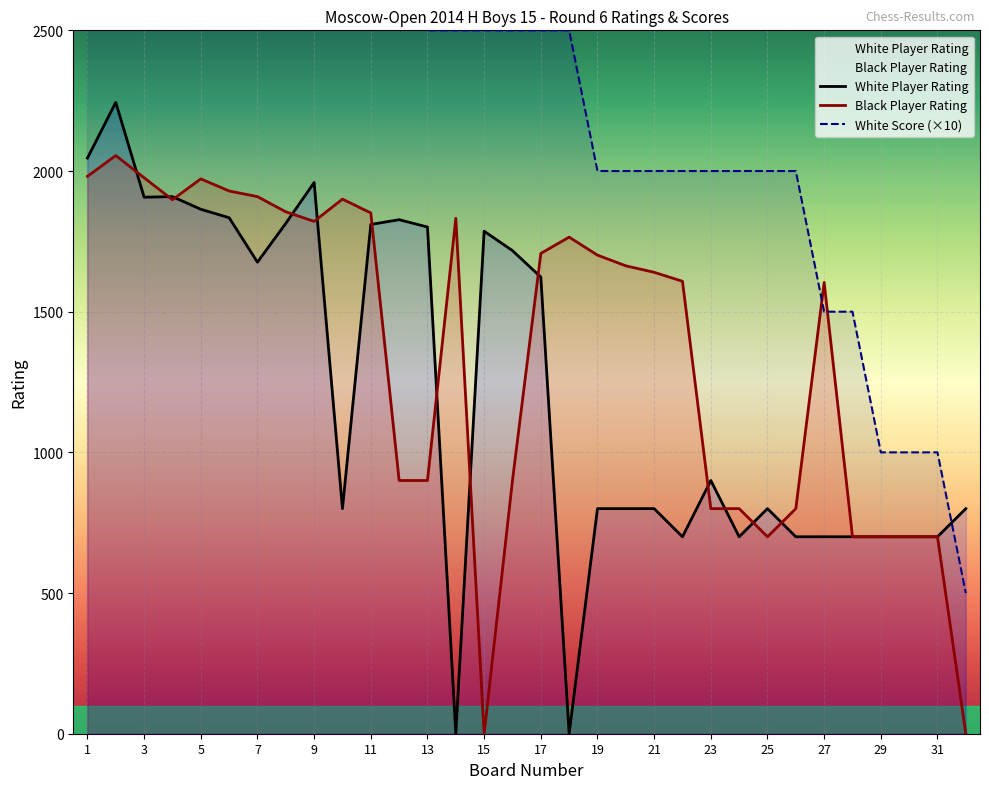

What is the value of the White Score point at the 25th from the left?

2000